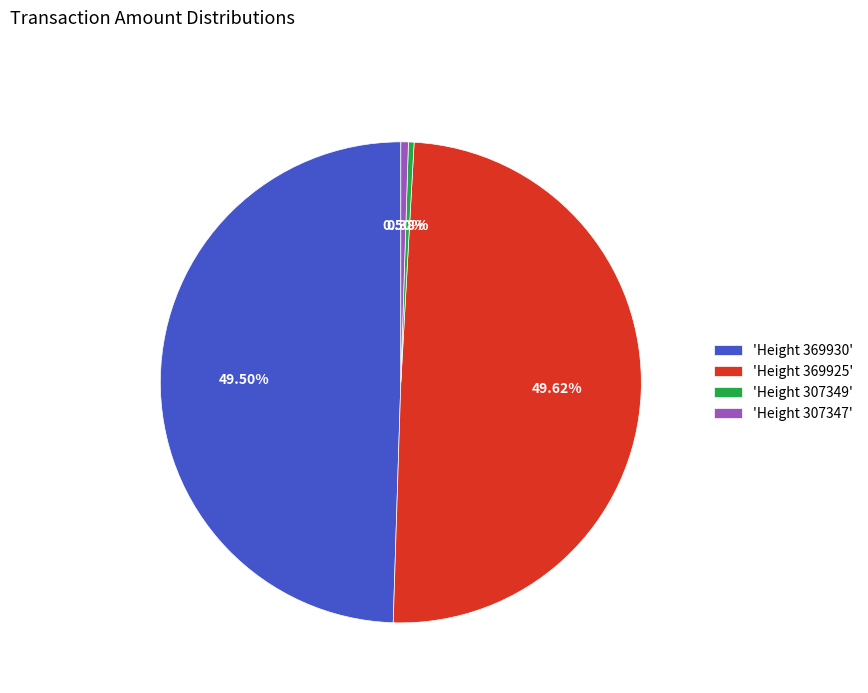

Is there any slice that represents more than half of the pie?

No